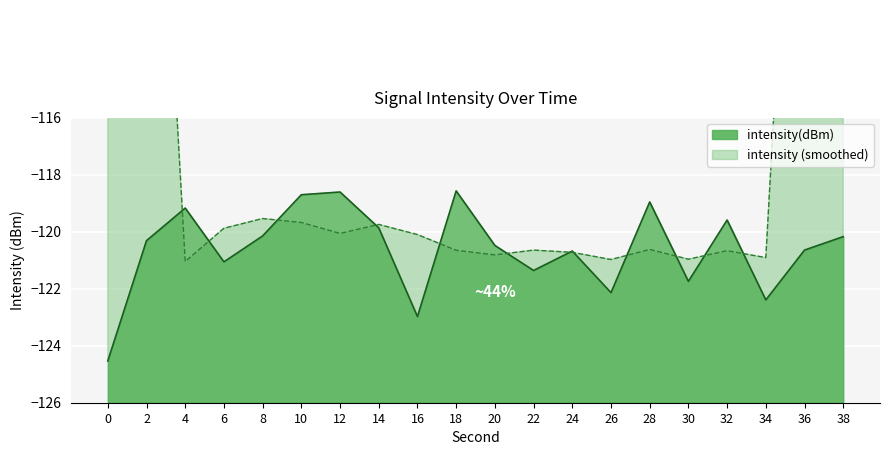

Where is the data nearest to the value -121?

6